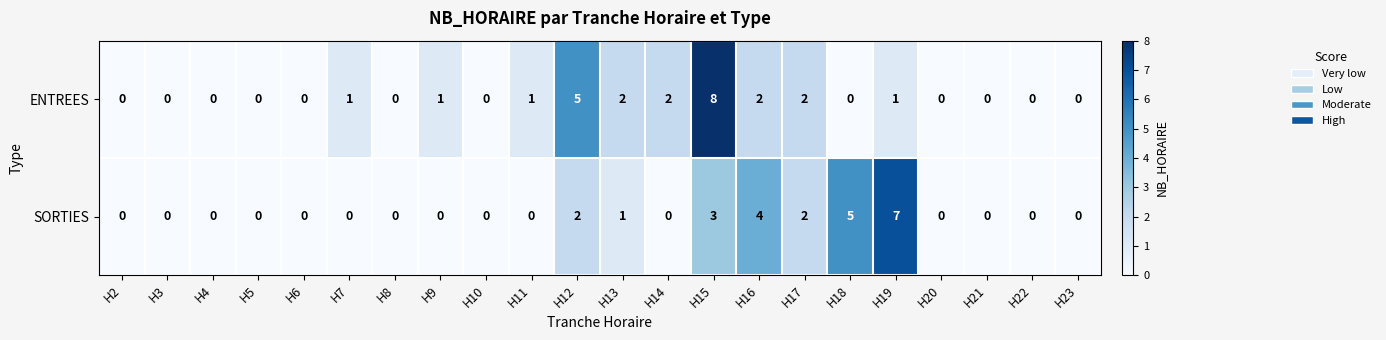

Which series has the largest total across all categories?

ENTREES